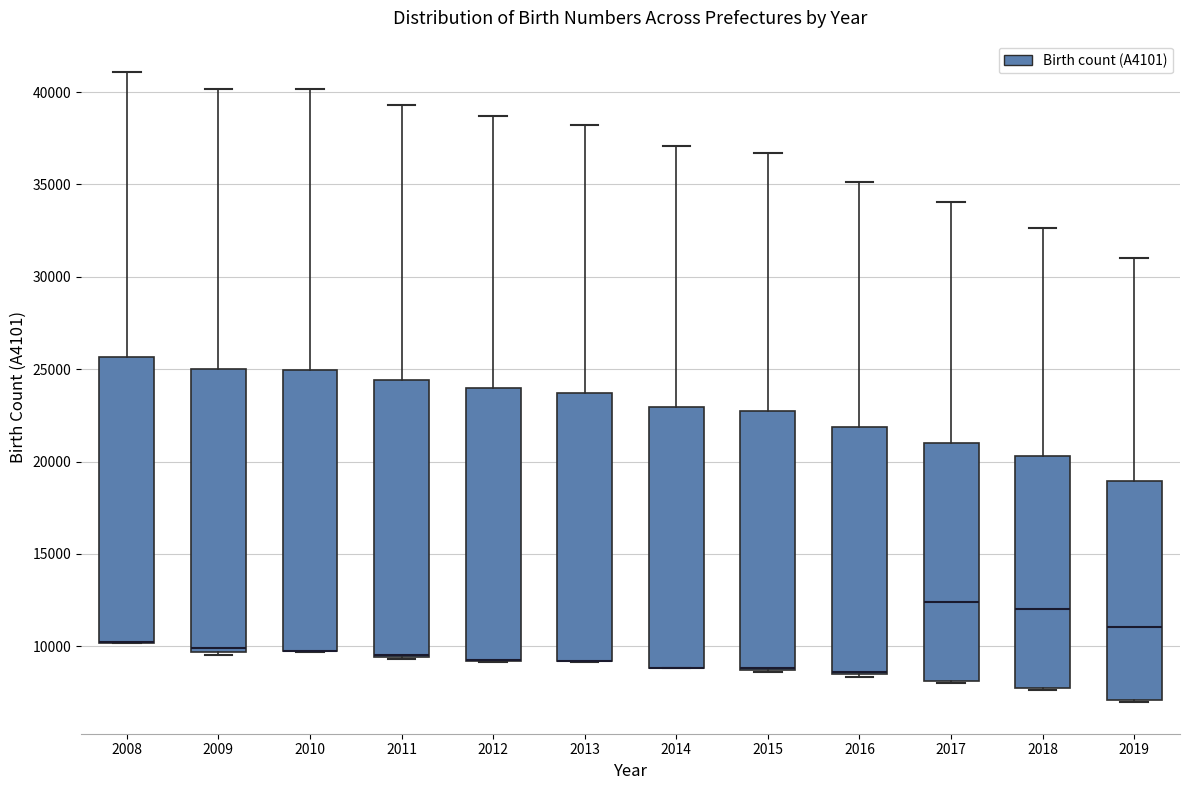

Reading left to right, read every box against the y-axis: the position of its median line, the range the box covers, and the ends of its whiskers. The values are not printed on the chart, so give them approximately, as read against the axis.

2008: median 10000 (drawn on the box's lower edge), box 10000 to 25500, whiskers 10000 to 41000
2009: median 10000, box 9500 to 25000, whiskers 9500 (just below the box's lower edge) to 40000
2010: median 9500 (drawn on the box's lower edge), box 9500 to 25000, whiskers 9500 to 40000
2011: median 9500 (drawn on the box's lower edge), box 9500 to 24500, whiskers 9500 to 39500
2012: median 9500 (drawn on the box's lower edge), box 9000 to 24000, whiskers 9000 to 38500
2013: median 9000 (drawn on the box's lower edge), box 9000 to 23500, whiskers 9000 to 38000
2014: median 9000 (drawn on the box's lower edge), box 9000 to 23000, whiskers 9000 to 37000
2015: median 9000 (drawn on the box's lower edge), box 8500 to 23000, whiskers 8500 to 36500
2016: median 8500 (drawn on the box's lower edge), box 8500 to 22000, whiskers 8500 to 35000
2017: median 12500, box 8000 to 21000, whiskers 8000 to 34000
2018: median 12000, box 8000 to 20500, whiskers 7500 to 32500
2019: median 11000, box 7000 to 19000, whiskers 7000 to 31000